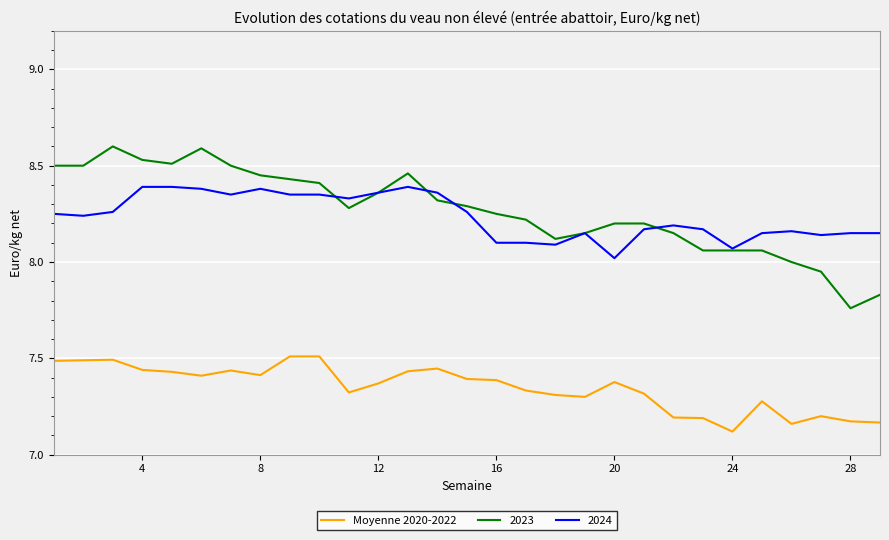

What is the minimum value shown in the chart?

7.1